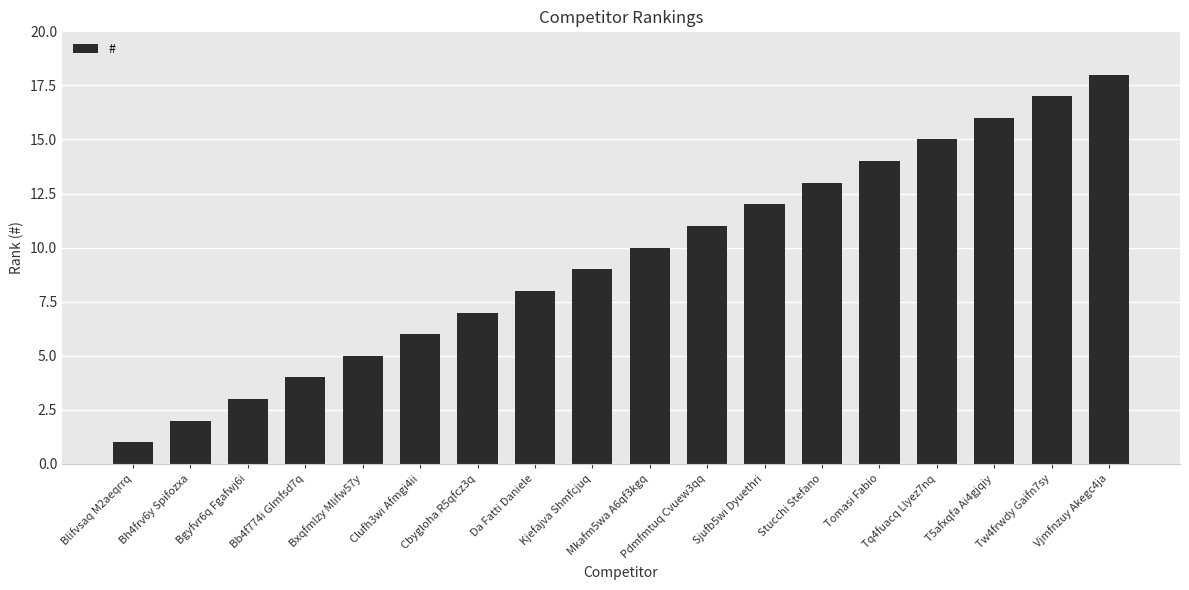

Rank the categories by value from highest to lowest.

Vjmfnzuy Akegc4ja, Tw4frwdy Gaifn7sy, T5afxqfa Ai4gjqiy, Tq4fuacq Llyez7nq, Tomasi Fabio, Stucchi Stefano, Sjufb5wi Dyuethri, Pdmfmtuq Cvuew3qq, Mkafm5wa A6qf3kgq, Kjefajva Shmfcjuq, Da Fatti Daniele, Cbygloha R5qfcz3q, Clufh3wi Afmgi4ii, Bxqfmlzy Mlifw57y, Bb4f774i Glmfsd7q, Bgyfvr6q Fgafwj6i, Bh4frv6y Spifozxa, Blifvsaq M2aeqrrq